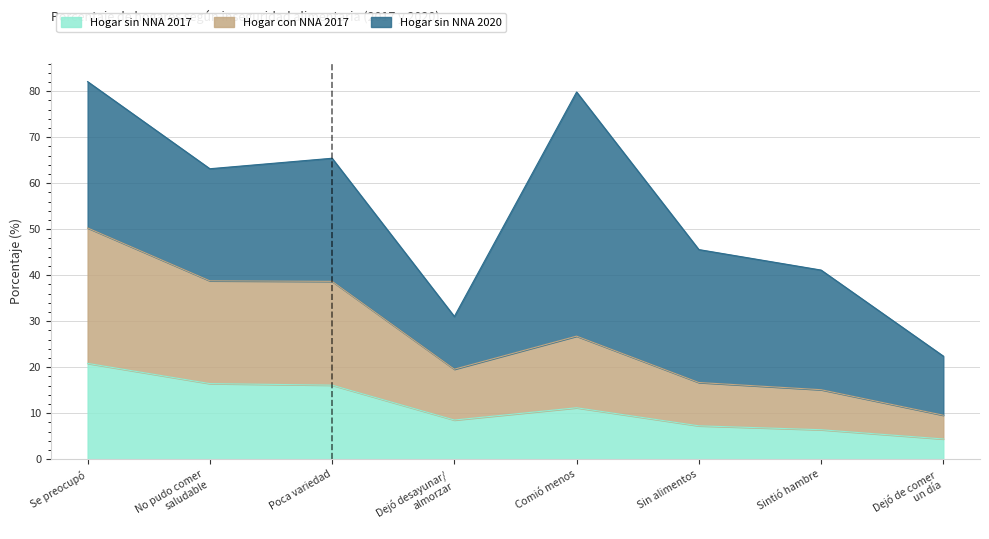

Does the chart have visible grid lines?

Yes